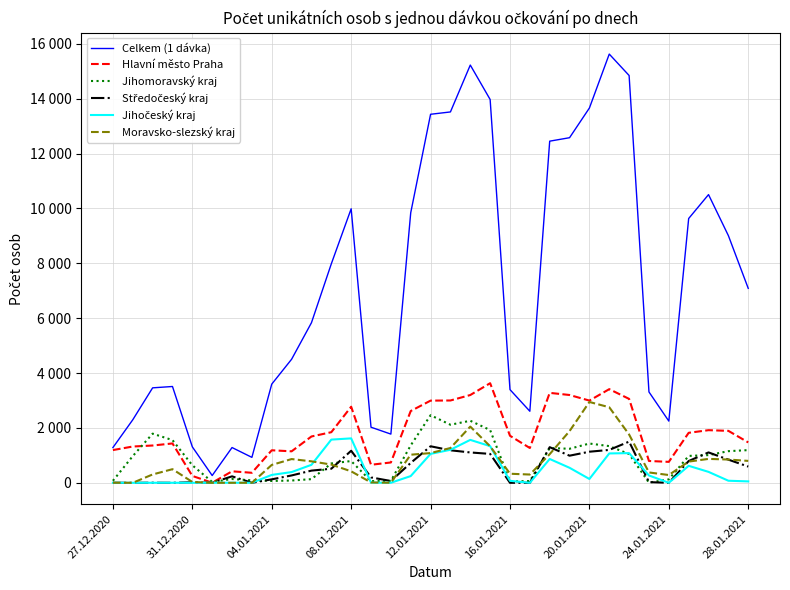

True or false: Celkem (1 dávka) and Moravsko-slezský kraj intersect in this chart.

False